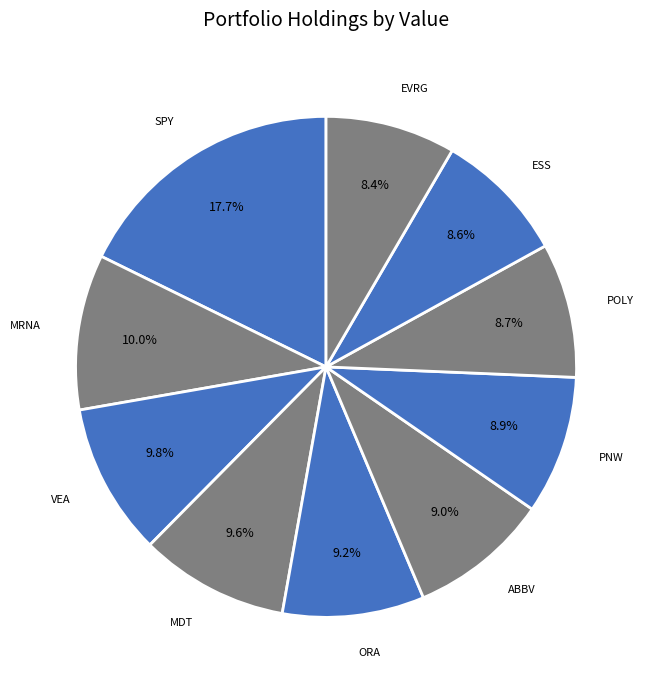

How many slices are in this pie chart?

10